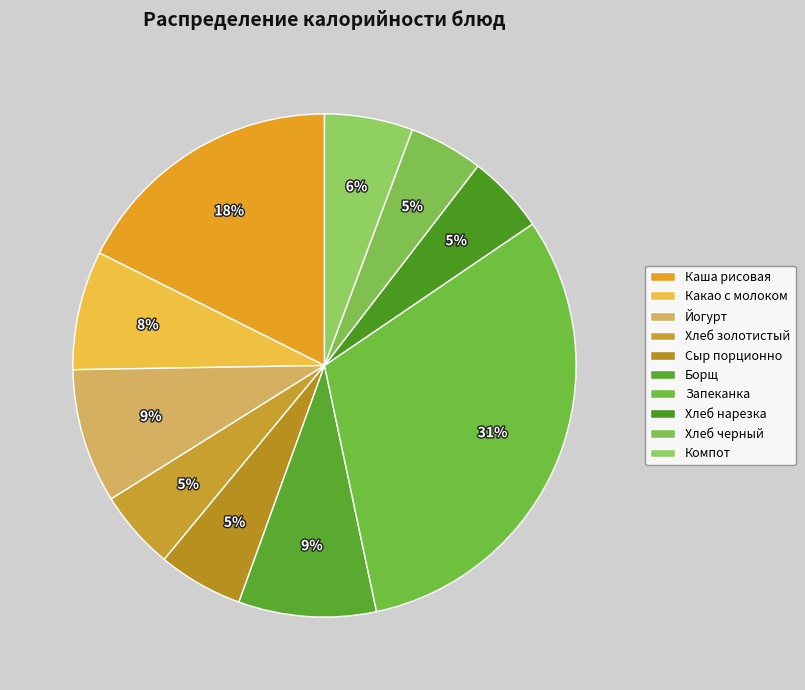

Count the number of slices in the pie.

10